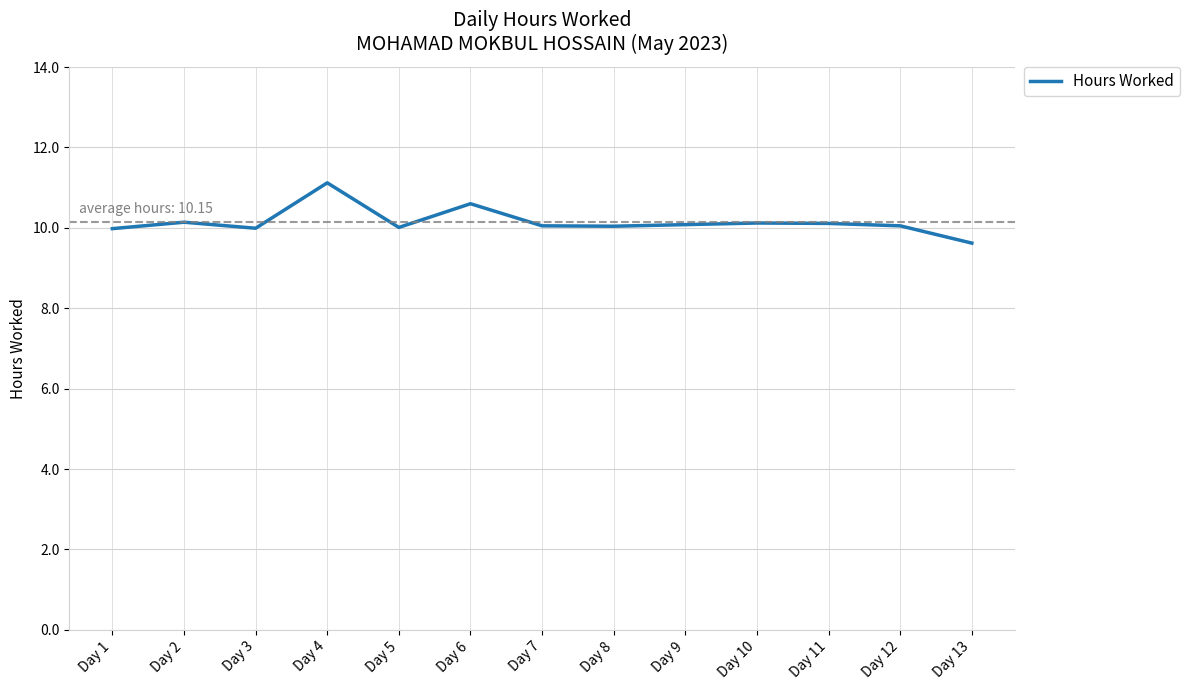

What is the difference between the values at Day 4 and Day 11?

1.0